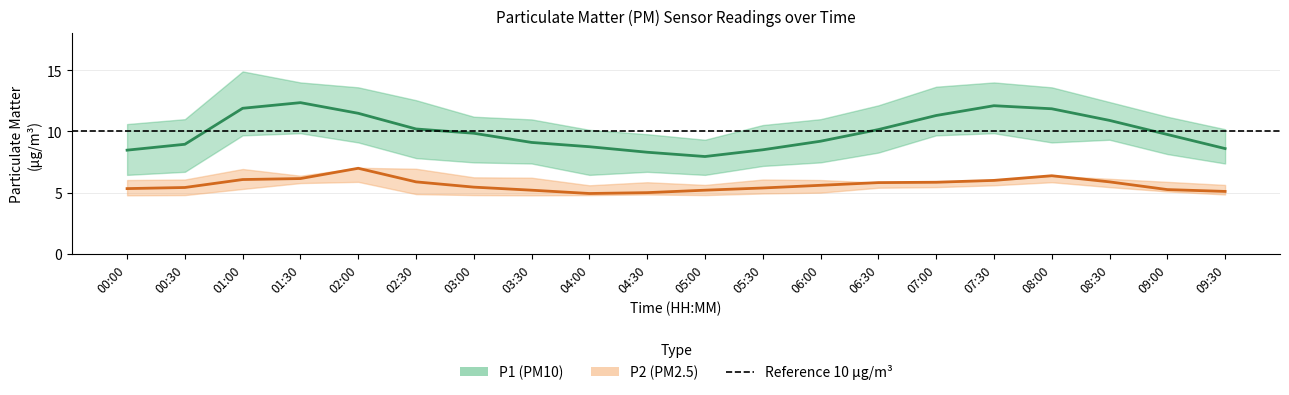

What is the value of the P1_lower point at the 19th from the left?

8.2